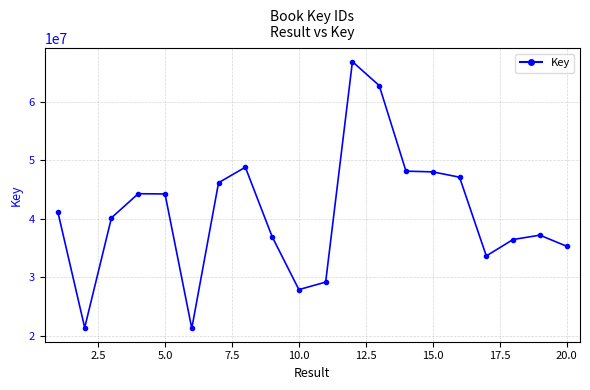

What is the maximum value shown in the chart?

66941355